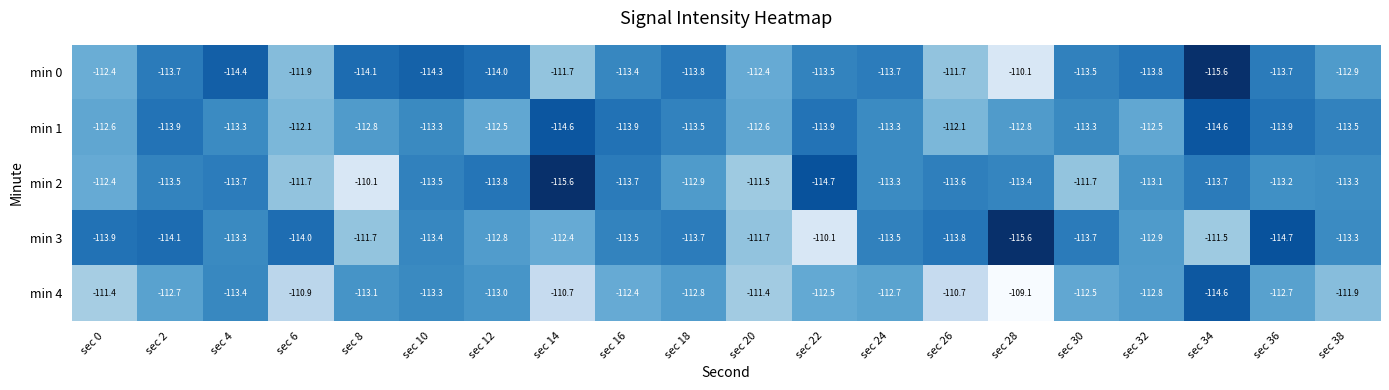

What value does the min 0 series have at sec 14?

-111.7